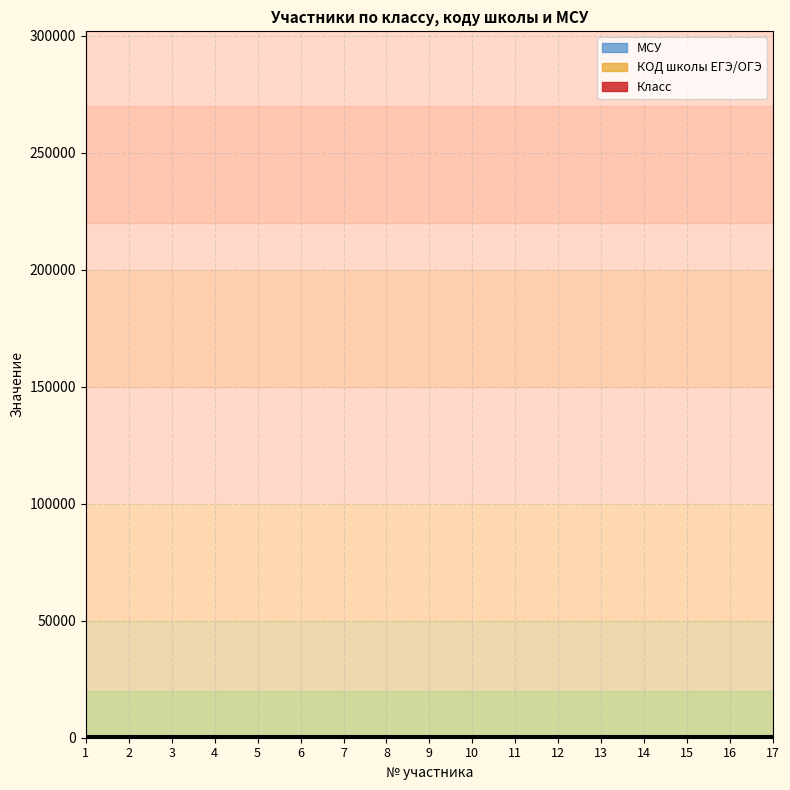

Count the Класс values in the range 8 to 11.

15